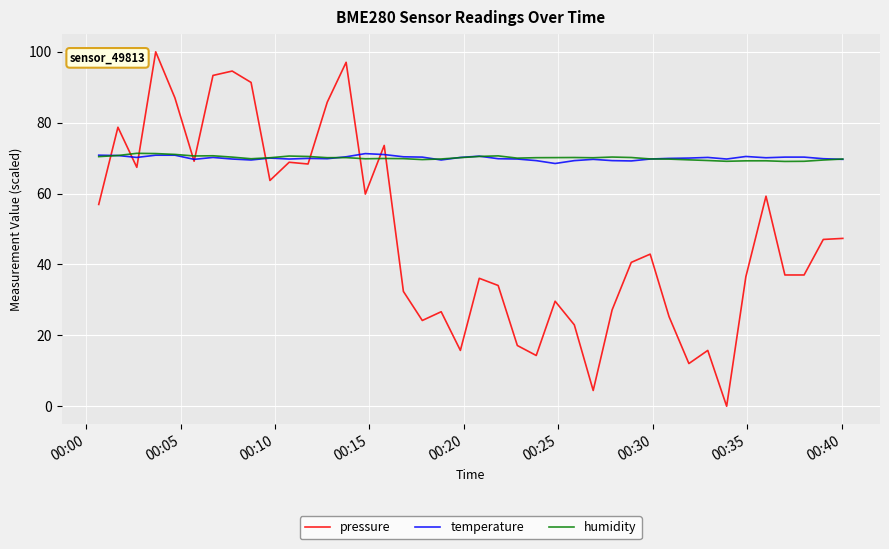

How many intersections are there between pressure and humidity?

10